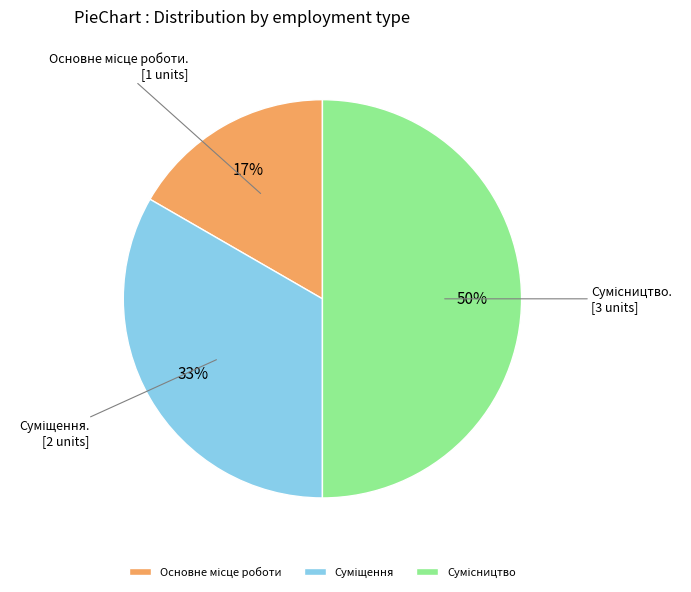

To the nearest percent, what is the difference between the largest and smallest slice percentages?

33%